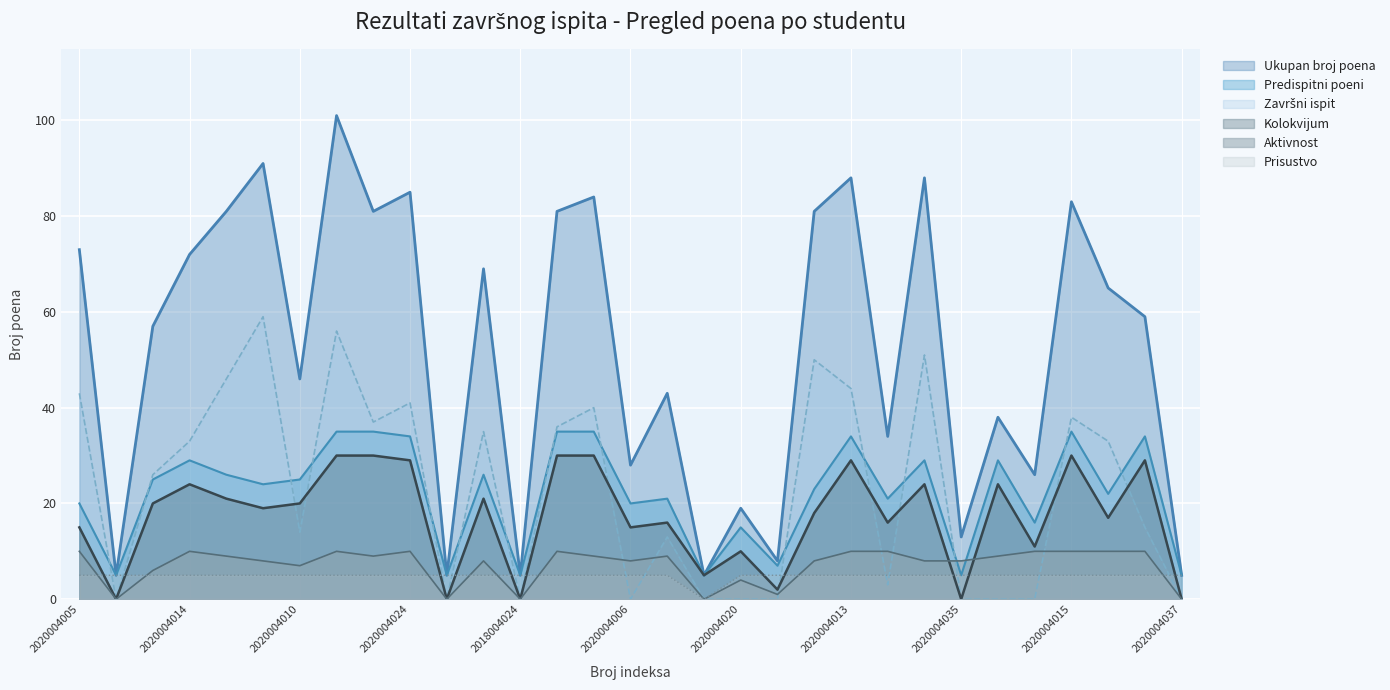

What is the approximate value of Predispitni poeni at 2020004006?

20